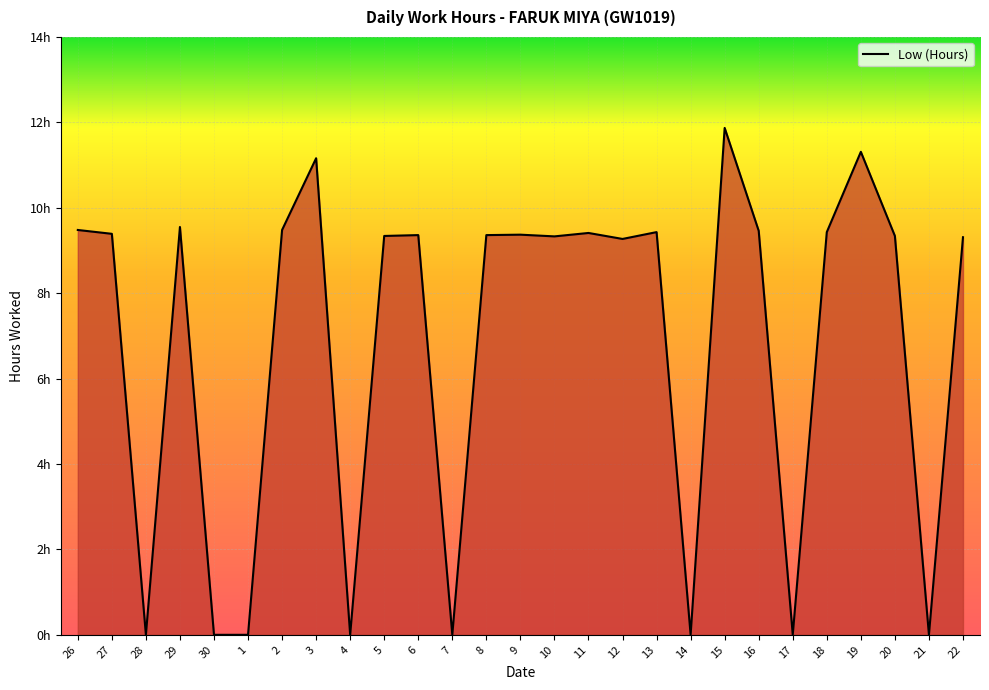

At which category does the chart reach its peak across all series?

15